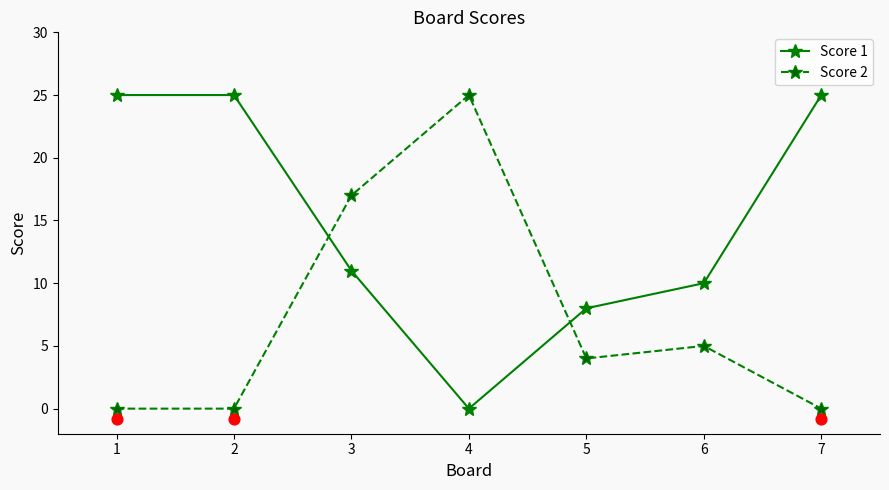

Which series reaches the maximum Y coordinate?

Score 1